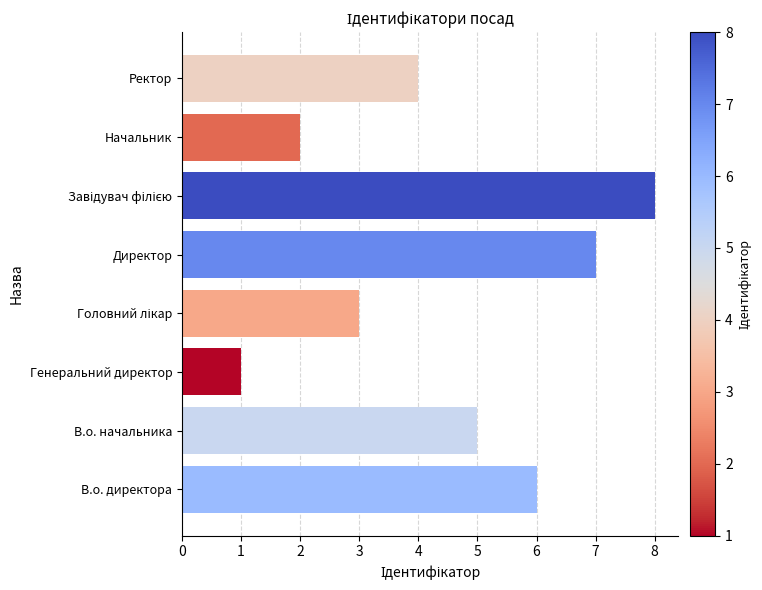

What is the sum of all values?

36